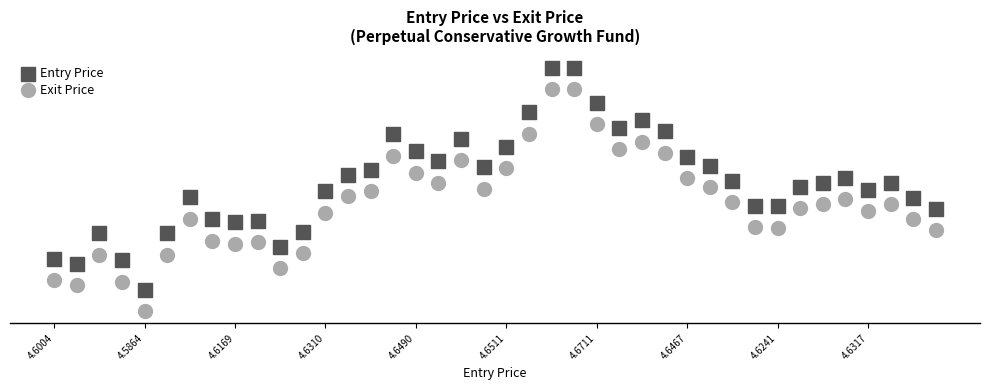

Which series has the widest spread of Y values?

Entry Price